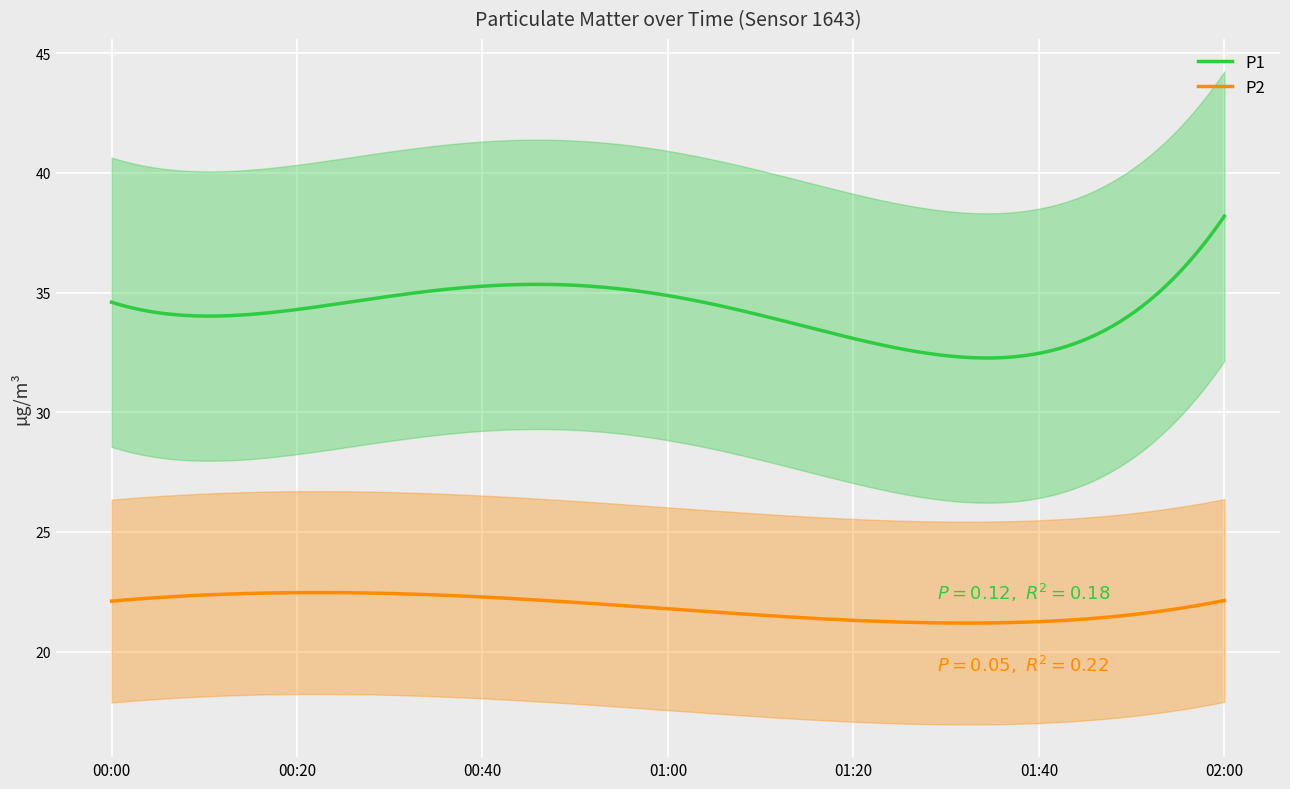

What is the sum of the P2 values at 01:30 and 00:00?

43.3